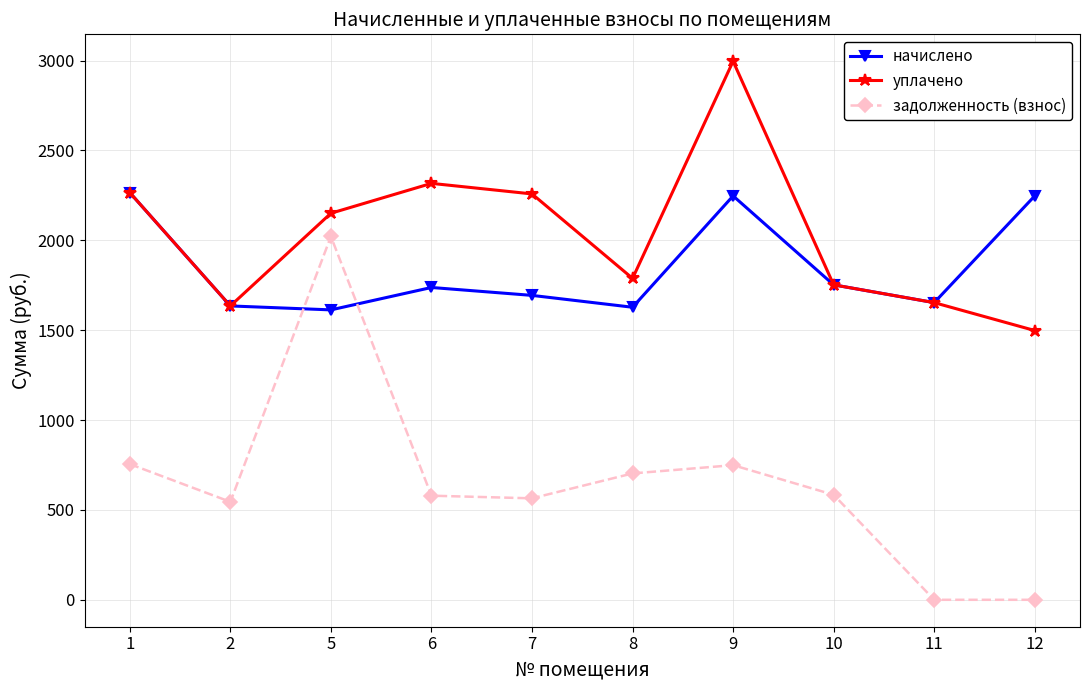

What is the difference between the maximum and second lowest values in the уплачено series?

1361.3